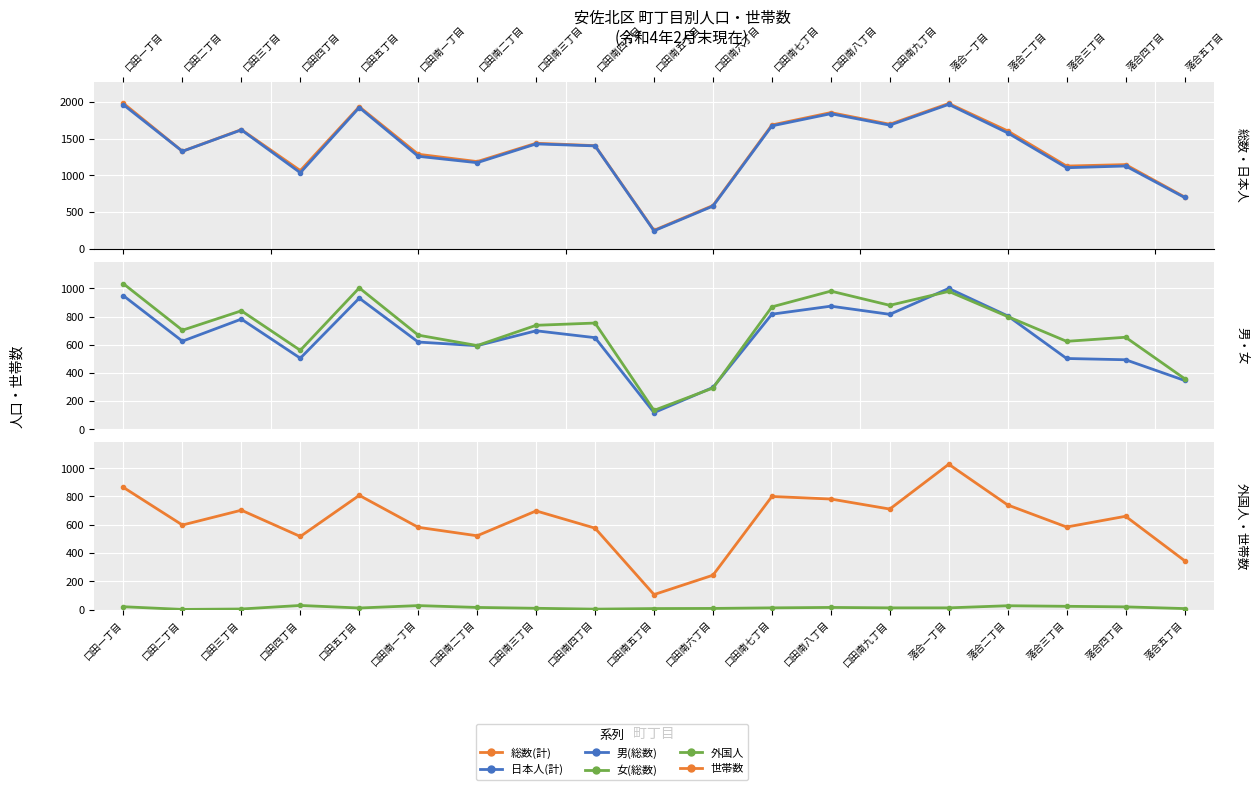

Where is the first local maximum for 総数(計)?

口田三丁目